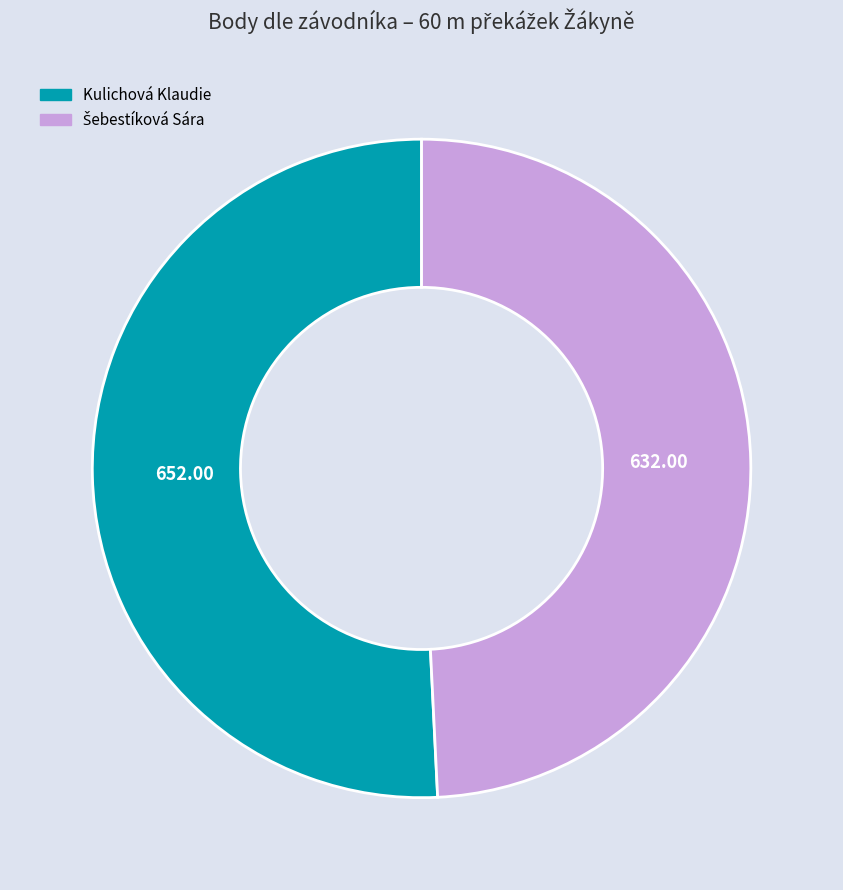

Which slice represents more than half of the pie?

Kulichová Klaudie